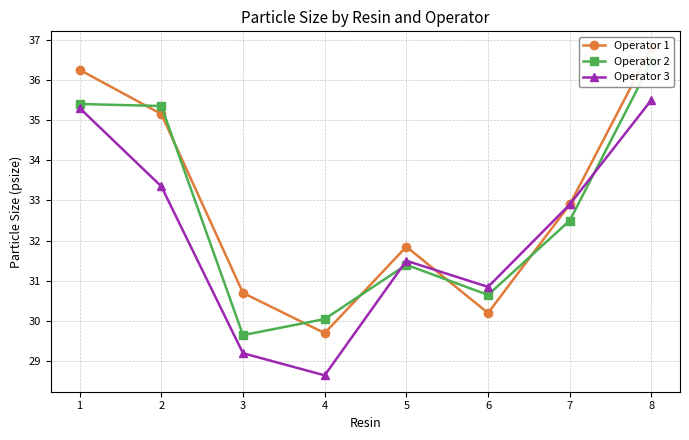

Rank the series by their average value, from lowest to highest.

Operator 3, Operator 2, Operator 1